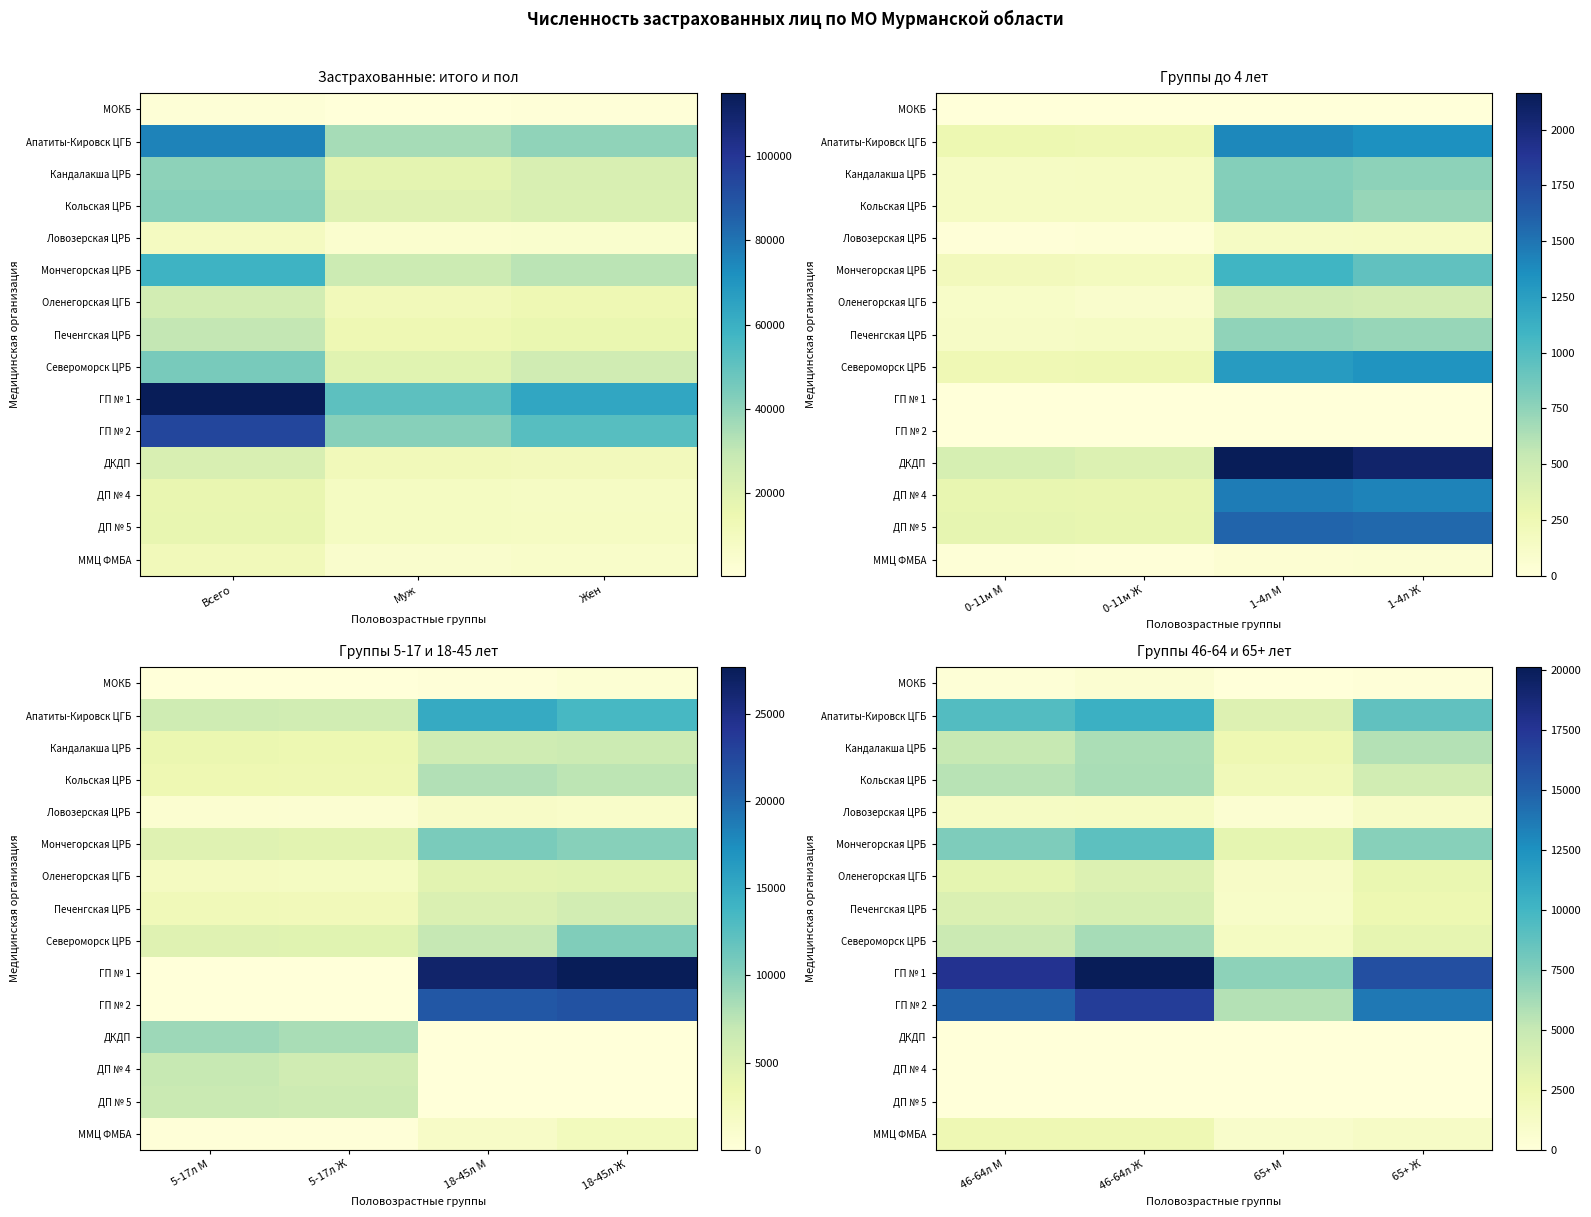

What is the difference between the maximum and minimum values in the Печенгская ЦРБ series?

3017